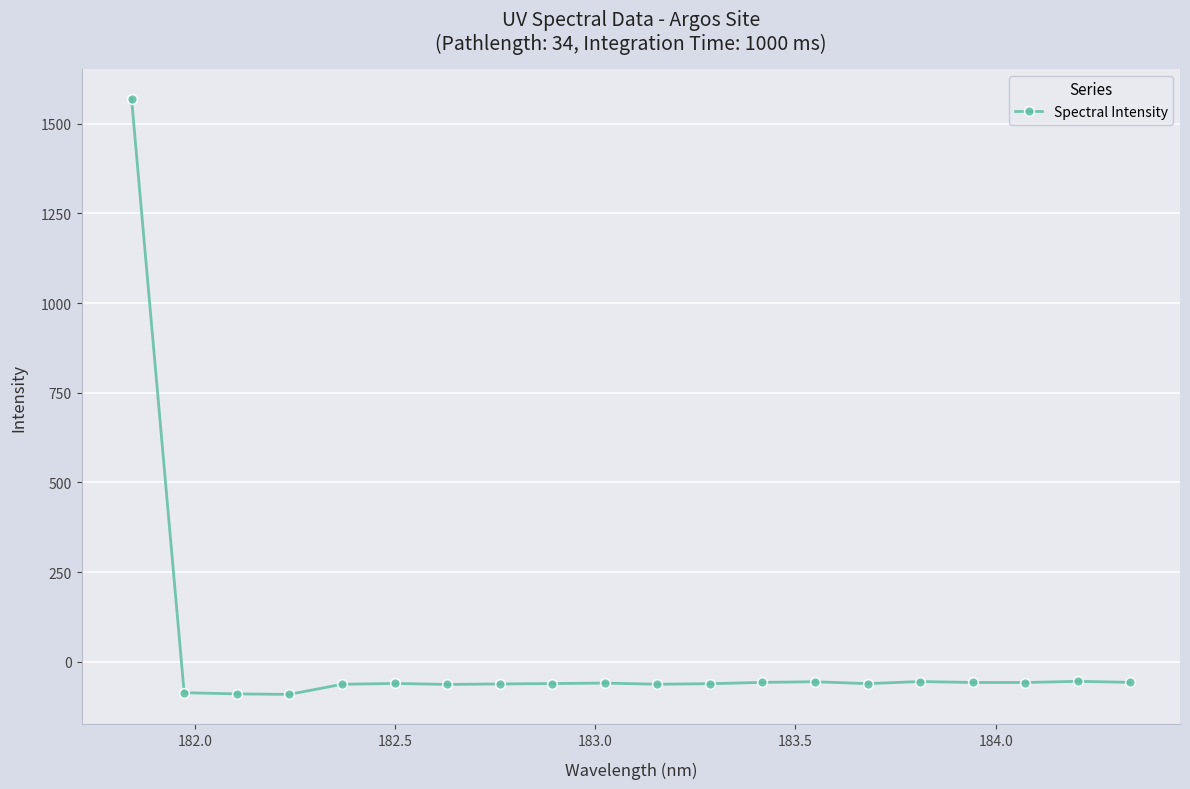

What is the value of the 19th point from the left?

-54.0